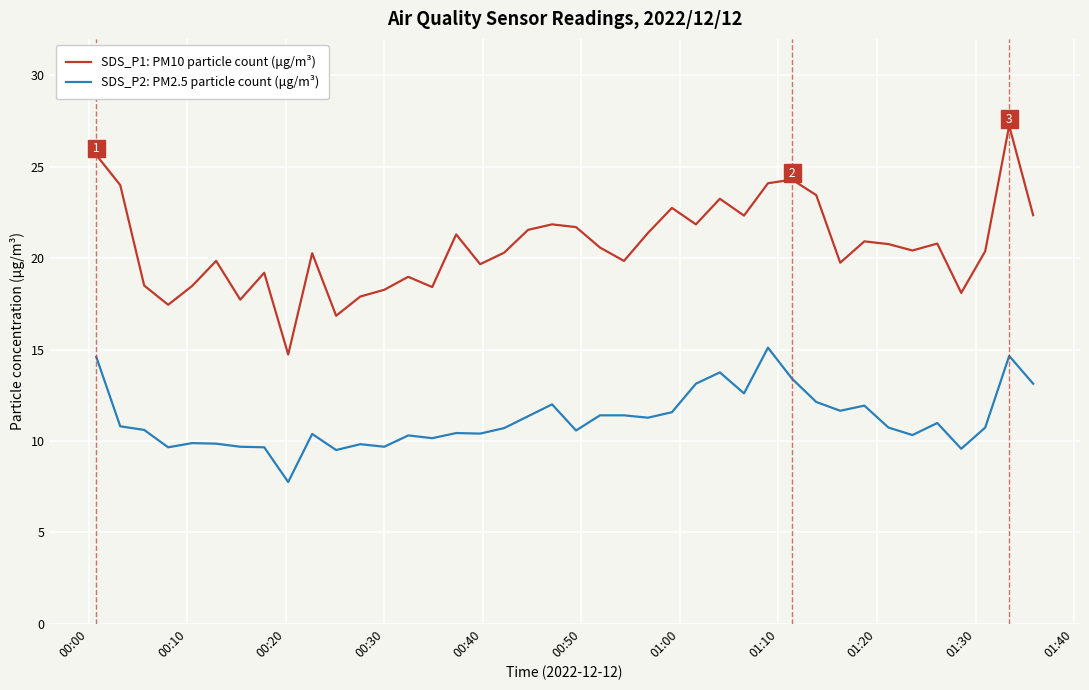

What is the sum of all SDS_P1: PM10 particle count (μg/m³) values?

827.2